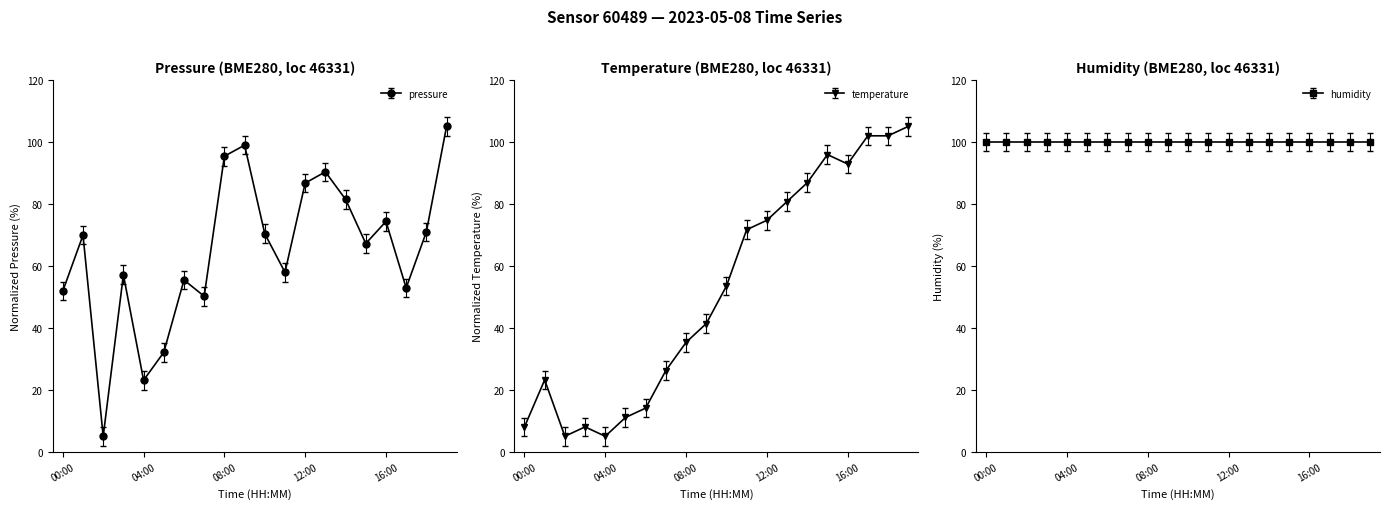

Reading right to left, list all the values displayed in this chart.

pressure: 105.0	71.0	52.9	74.3	67.2	81.5	90.3	86.7	57.9	70.4	98.9	95.4	50.2	55.4	32.1	23.1	57.1	5.0	69.9	51.9
temperature: 105.0	102.0	102.0	92.9	95.9	86.8	80.8	74.7	71.7	53.5	41.4	35.3	26.2	14.1	11.1	5.0	8.0	5.0	23.2	8.0